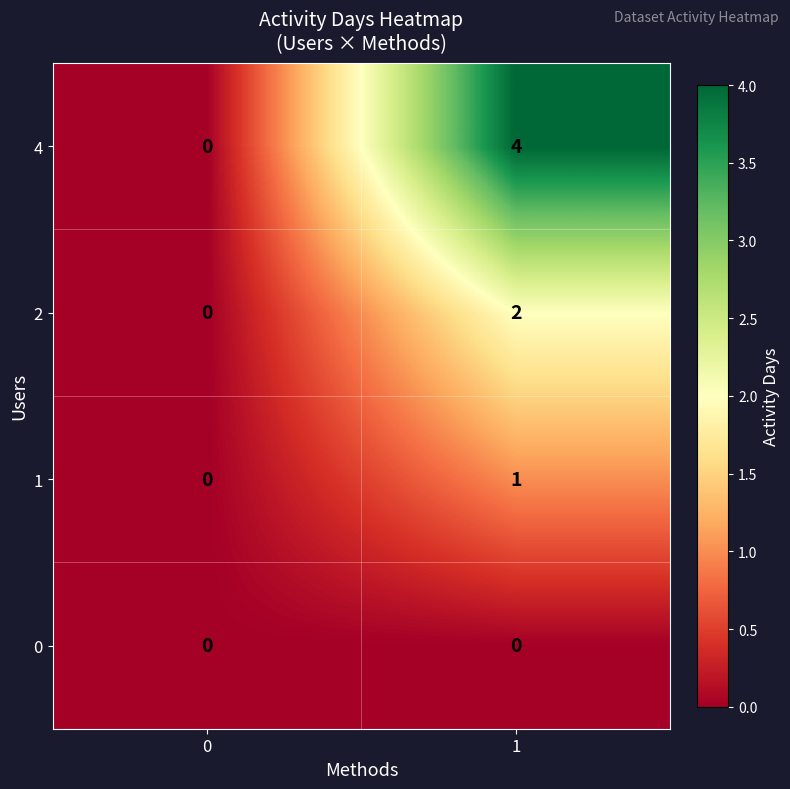

The value of 4 at 0 is -2. True or false?

False